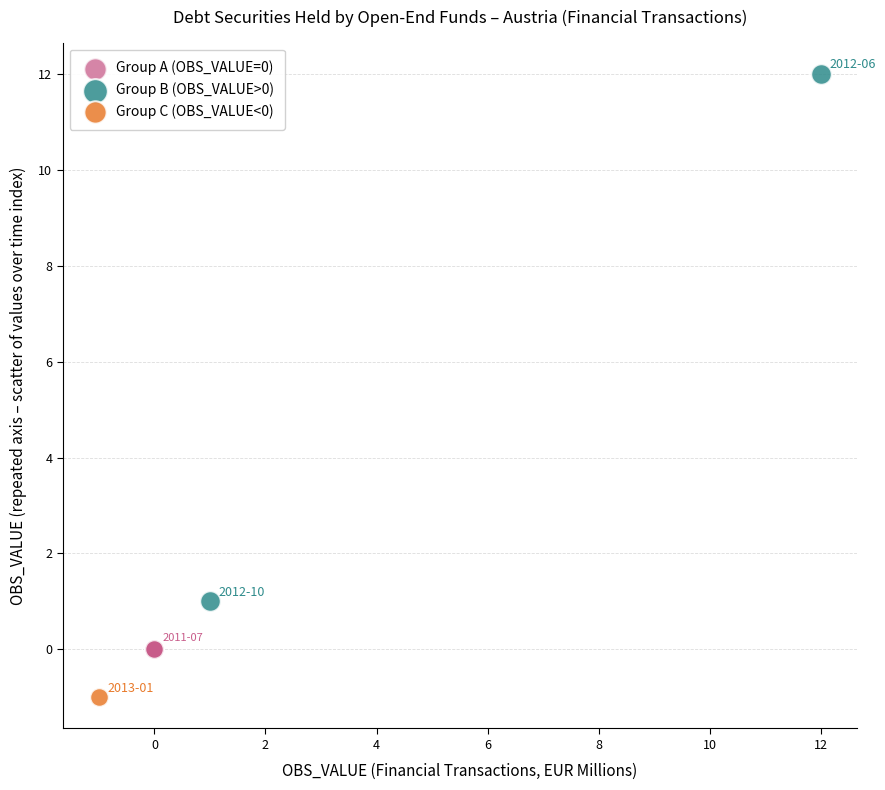

What are all the series names shown in the legend?

Group A (OBS_VALUE=0), Group B (OBS_VALUE>0), Group C (OBS_VALUE<0)